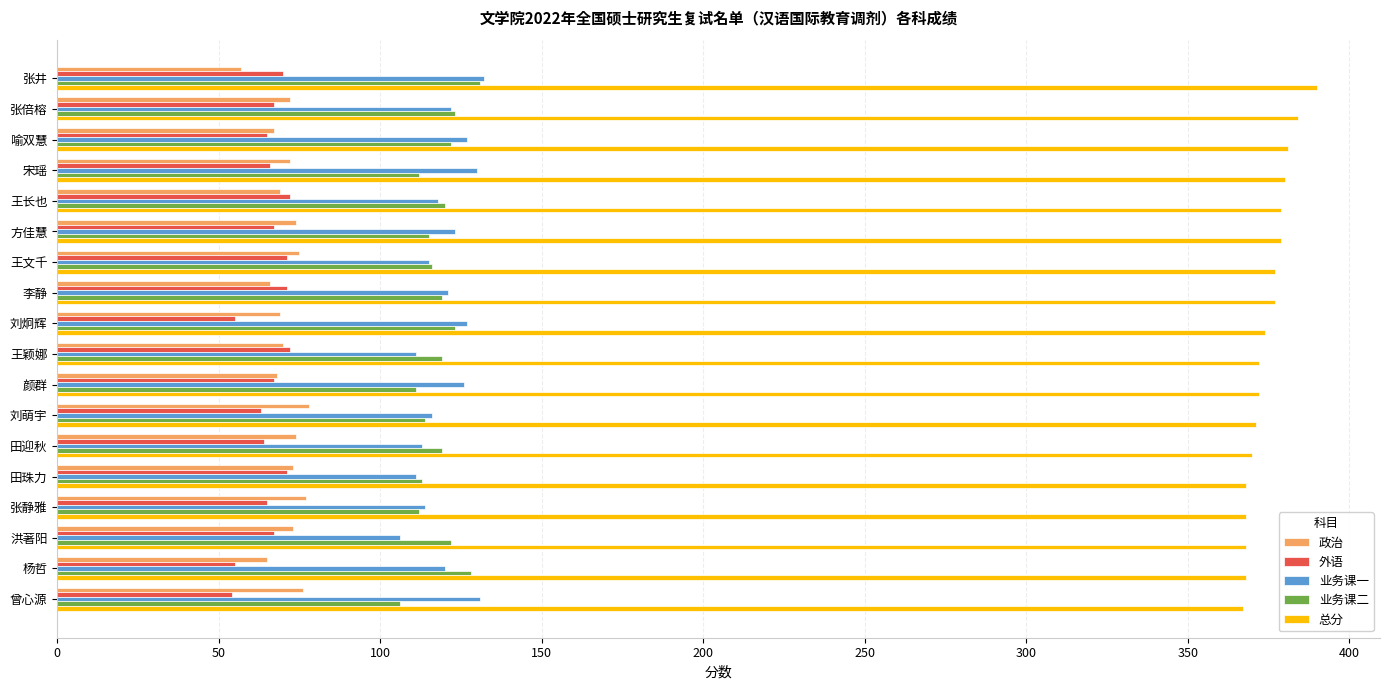

The value of 业务课二 at 王颖娜 is 119. True or false?

True